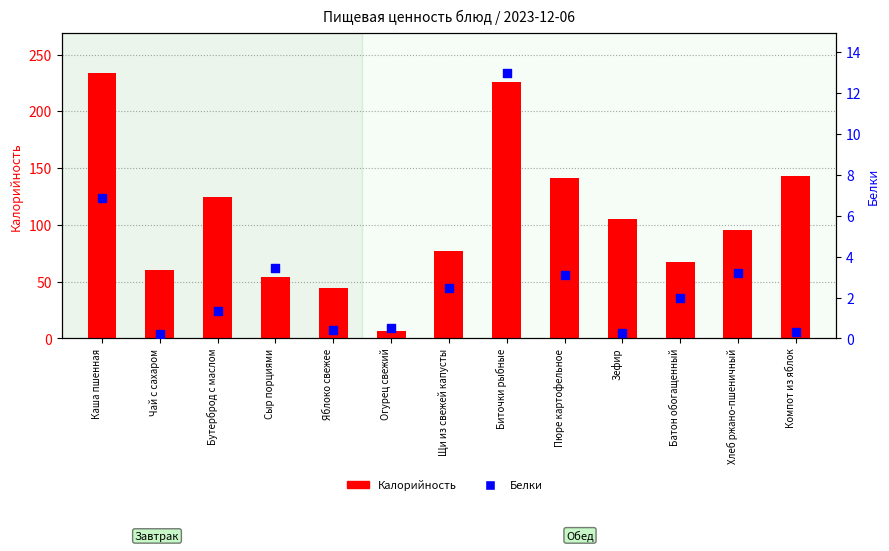

What are all the series names shown in the legend?

Калорийность, Белки